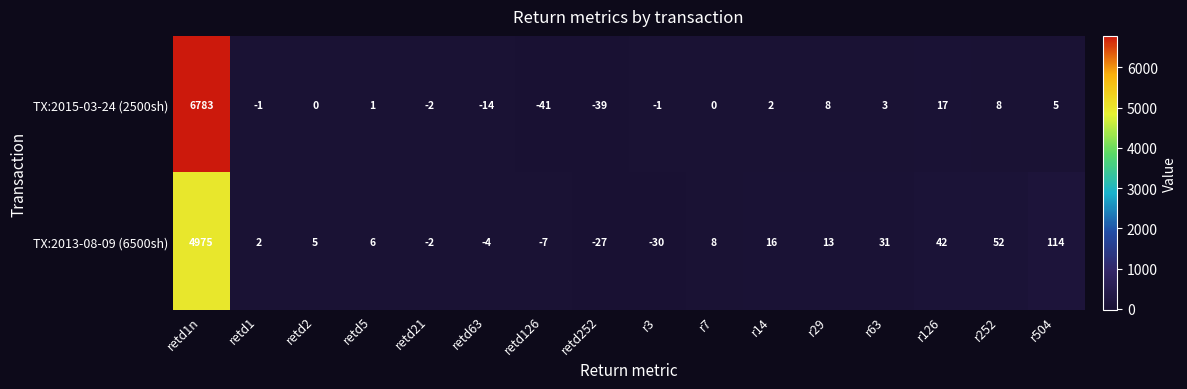

How many data points in TX:2015-03-24 (2500sh) are less than 1?

8